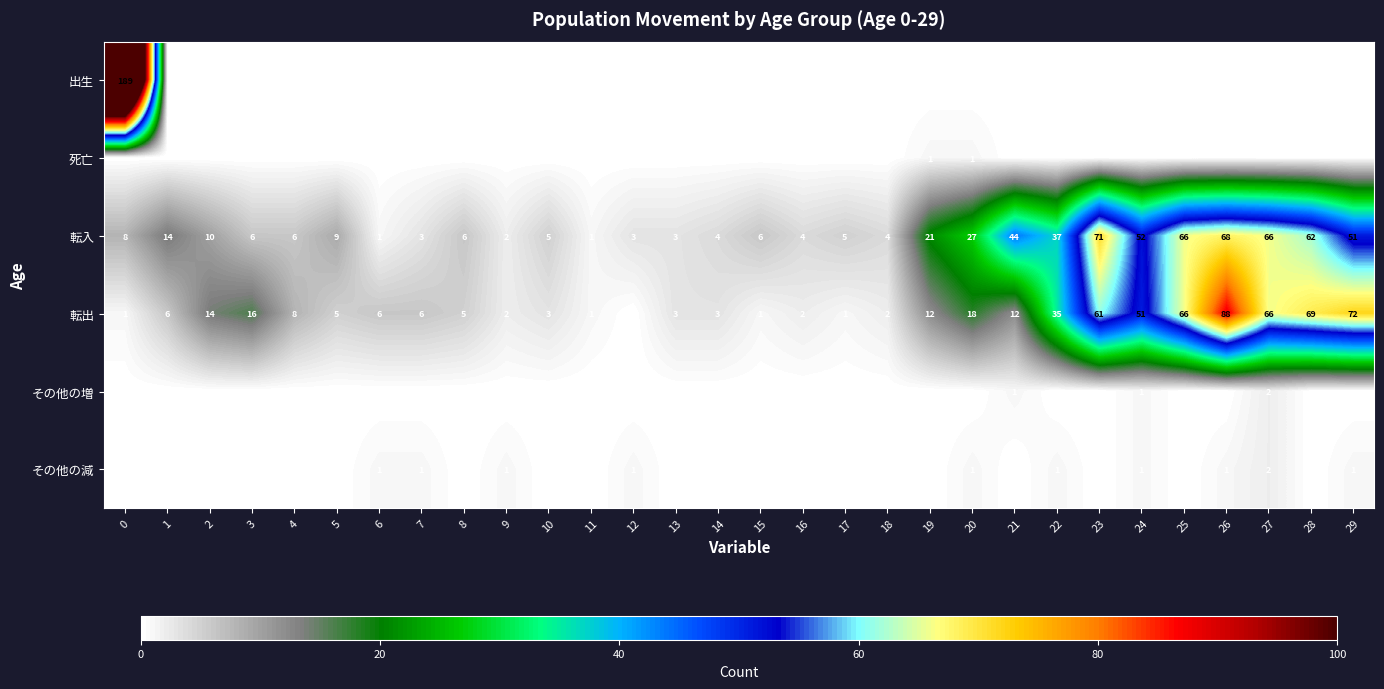

Between 10 and 11, which is larger?

10